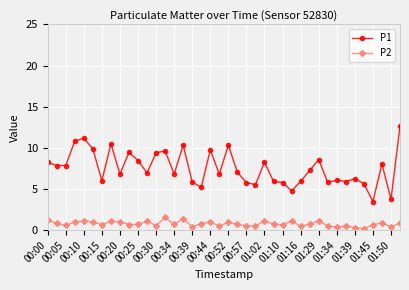

True or false: P2 has more than 1 interior local peaks.

True